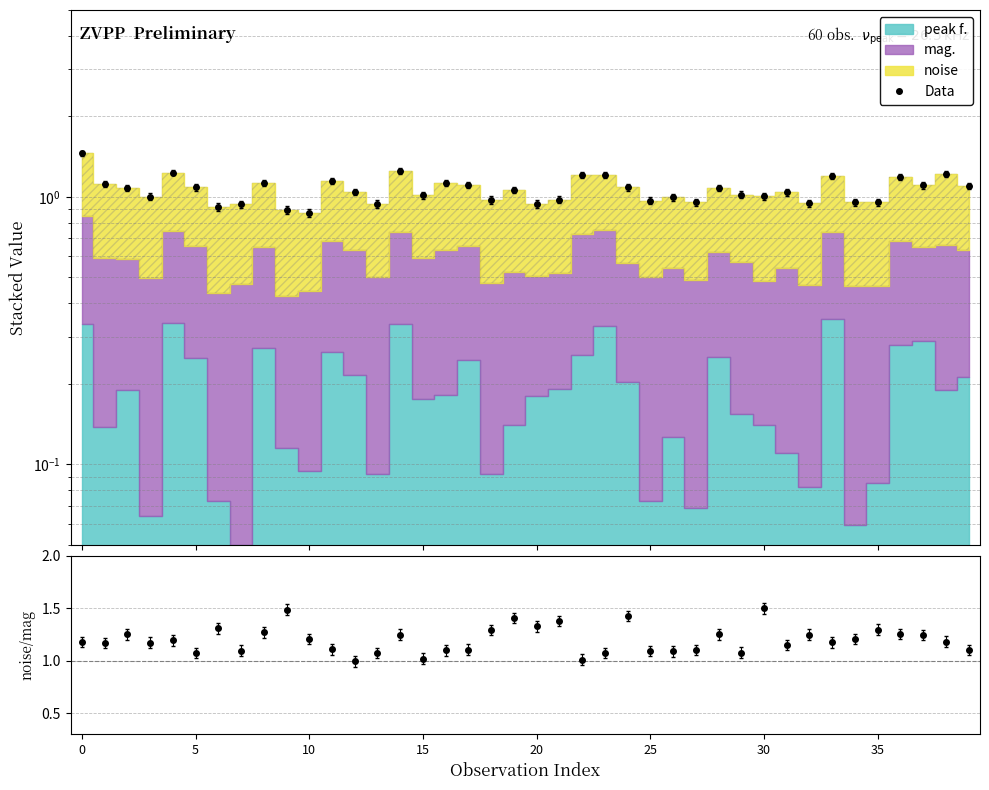

In Data, how many points are higher than both neighbors (excluding endpoints)?

13